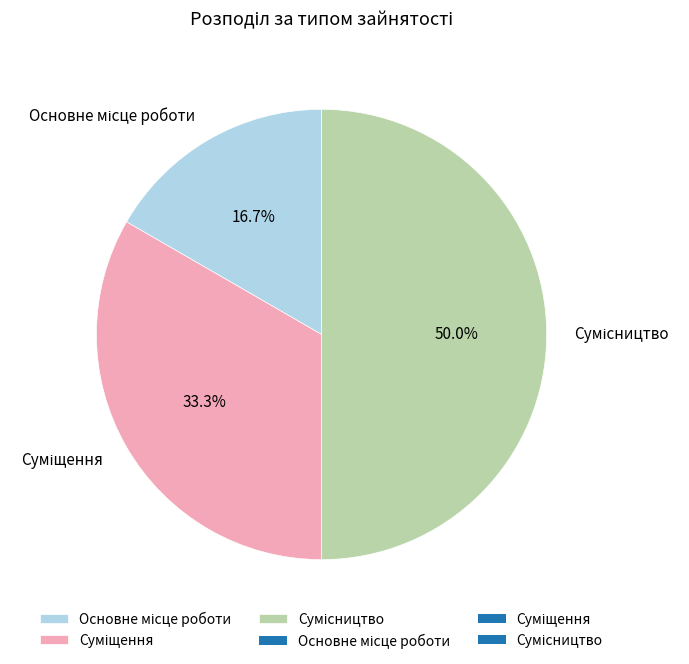

What is the ratio of the value at Основне місце роботи to the value at Суміщення?

0.5